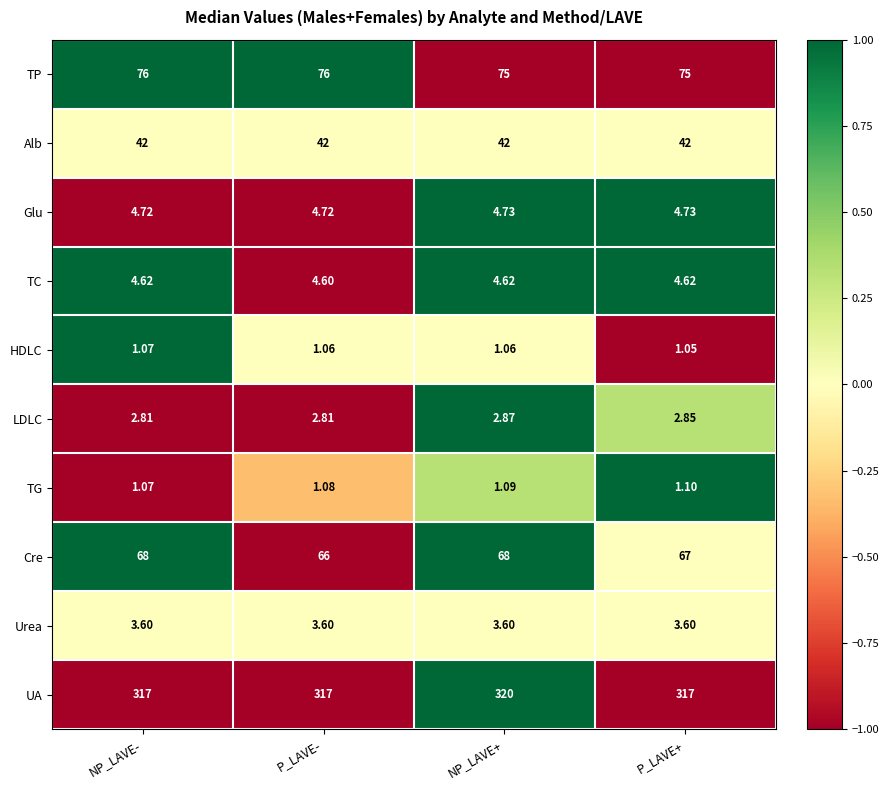

Count the number of data series in this chart.

10